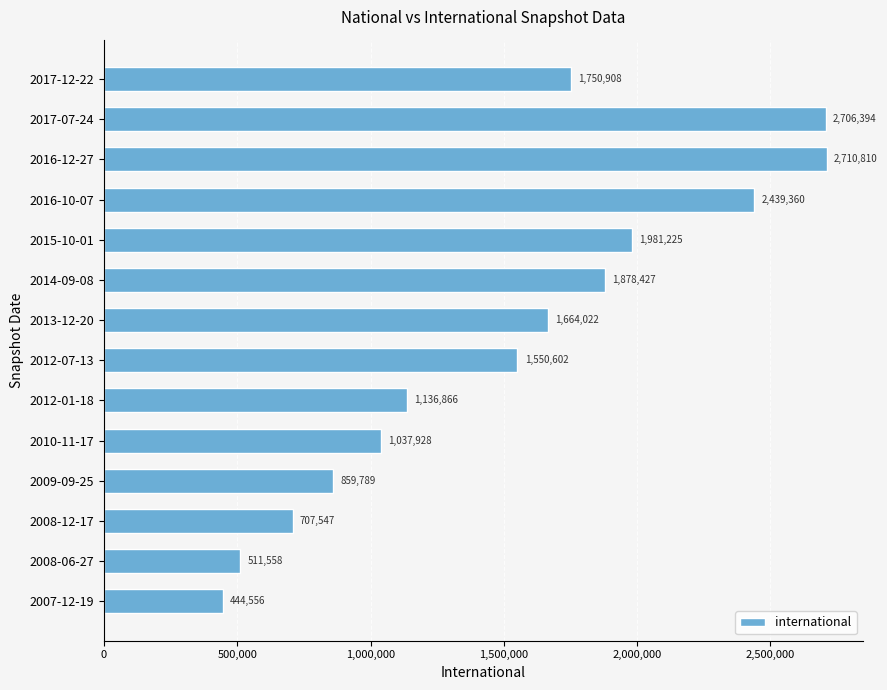

Does the chart contain any negative values?

No